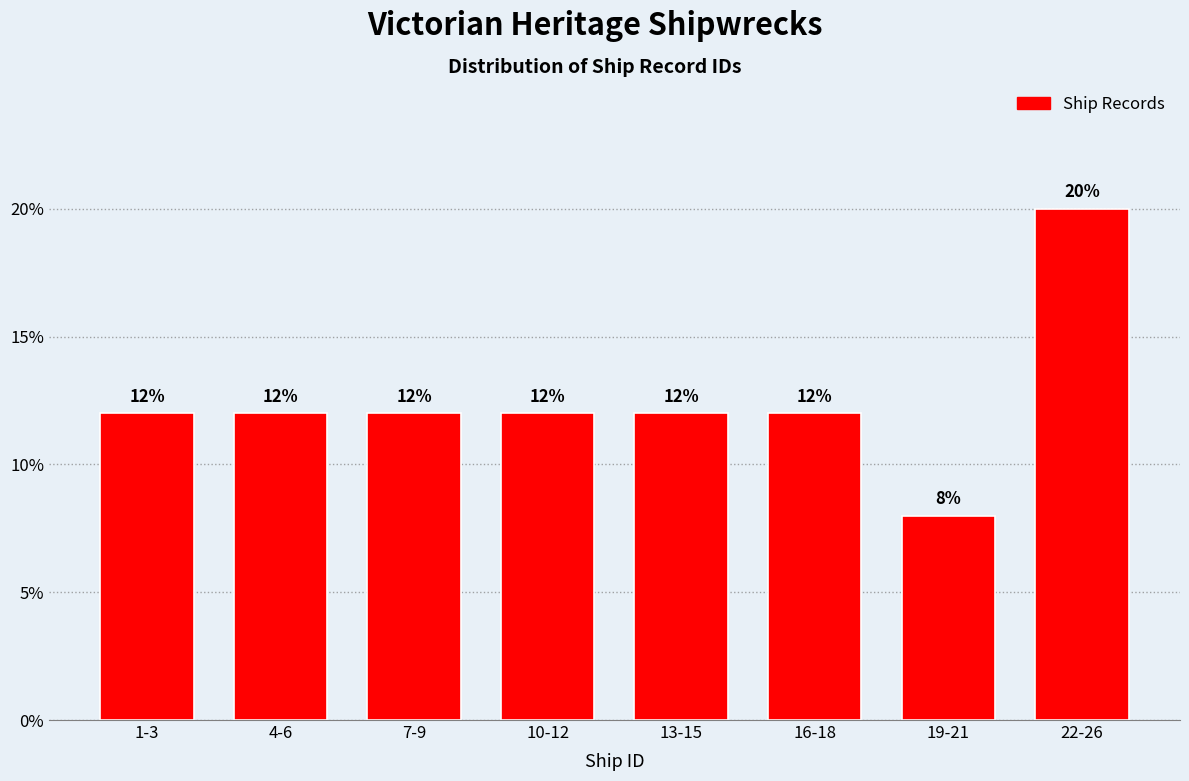

Reading left to right, extract all data points from this chart.

12	12	12	12	12	12	8	20